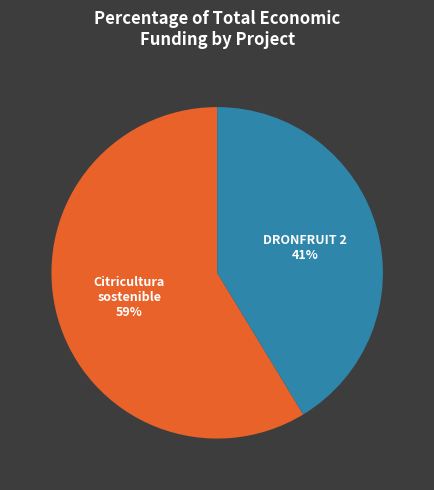

To the nearest percent, what is the average slice percentage?

50%